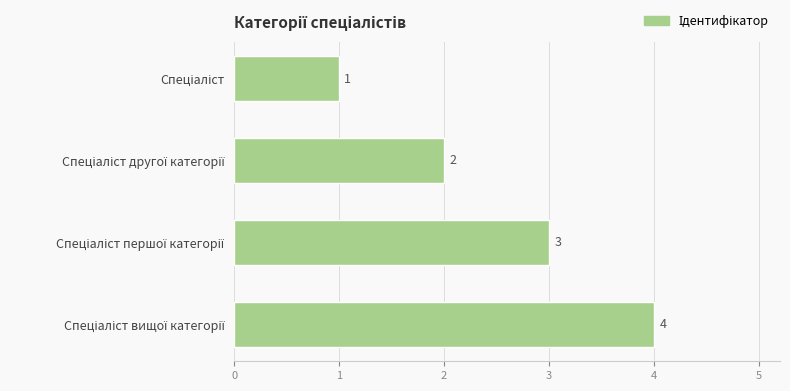

What is the difference between the maximum and minimum values?

3